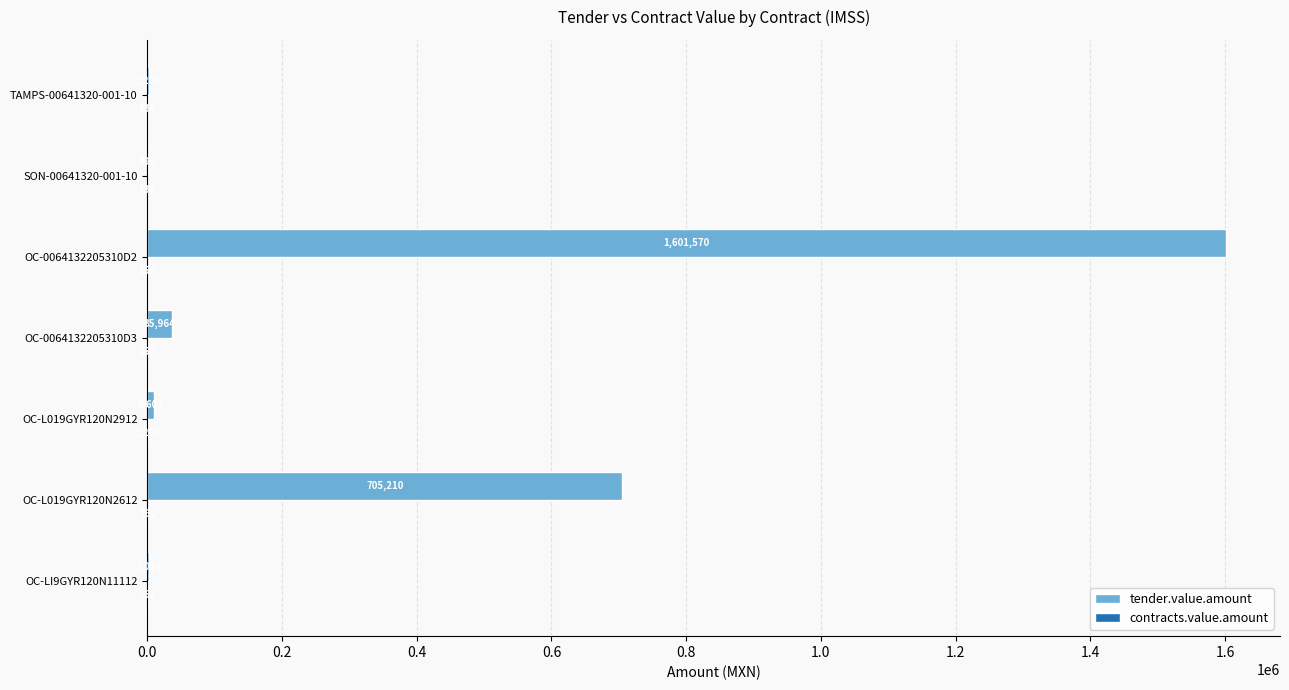

Which series changed the most between OC-L019GYR120N2912 and OC-0064132205310D3?

tender.value.amount